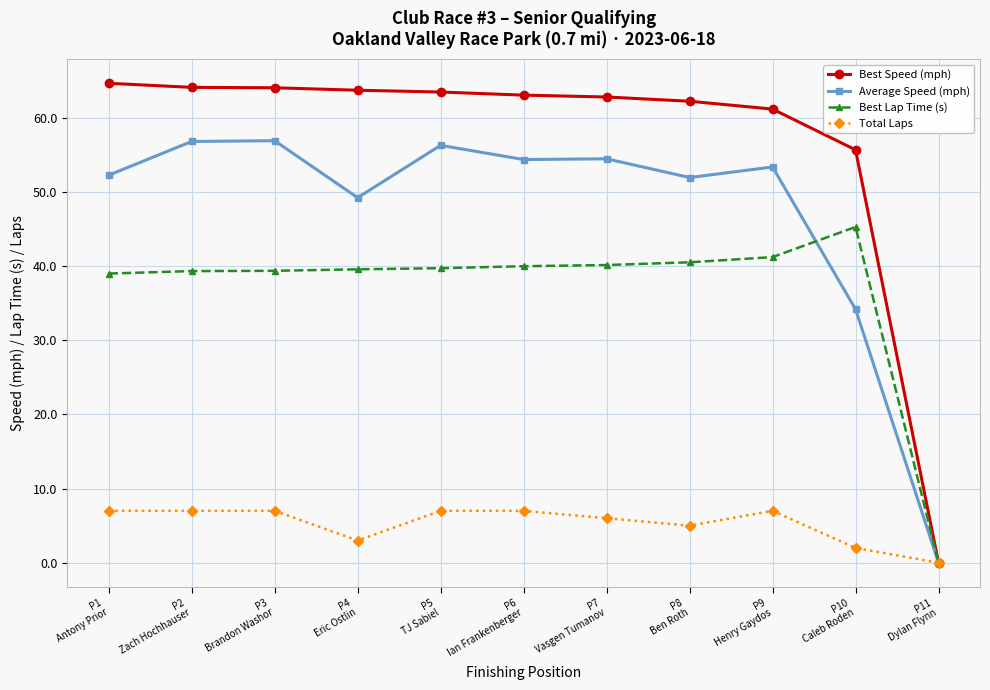

How many lines are shown in the chart?

4